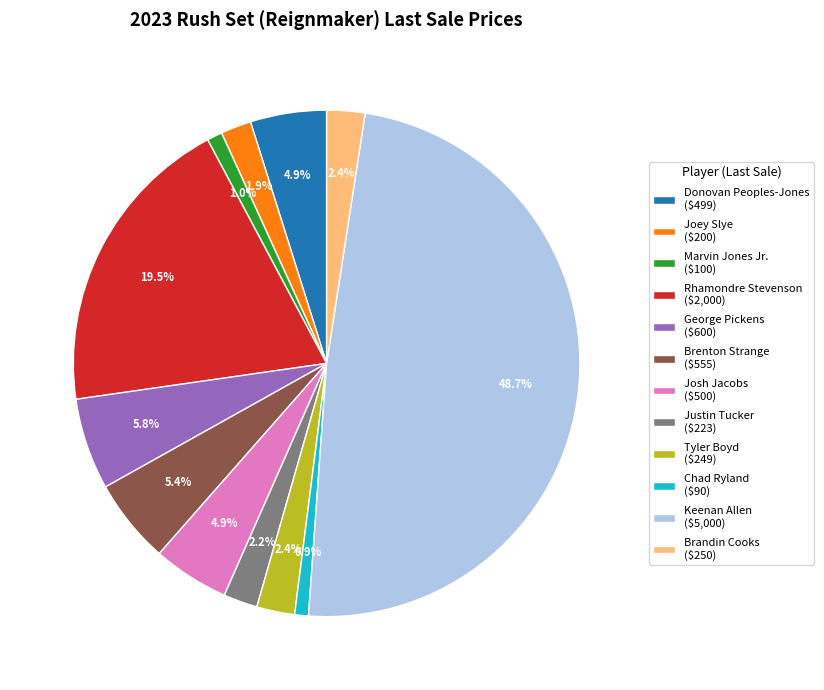

Is there a majority slice in this chart?

No